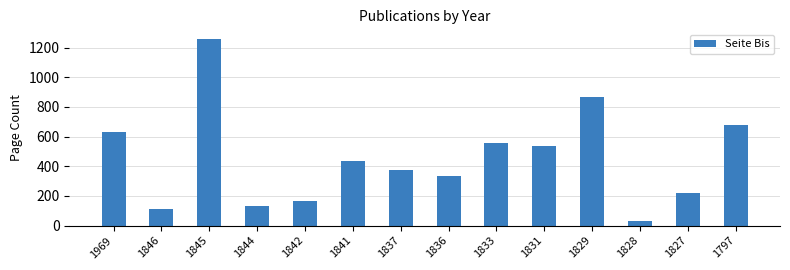

What is the approximate value at 1842, to the nearest 50?

150